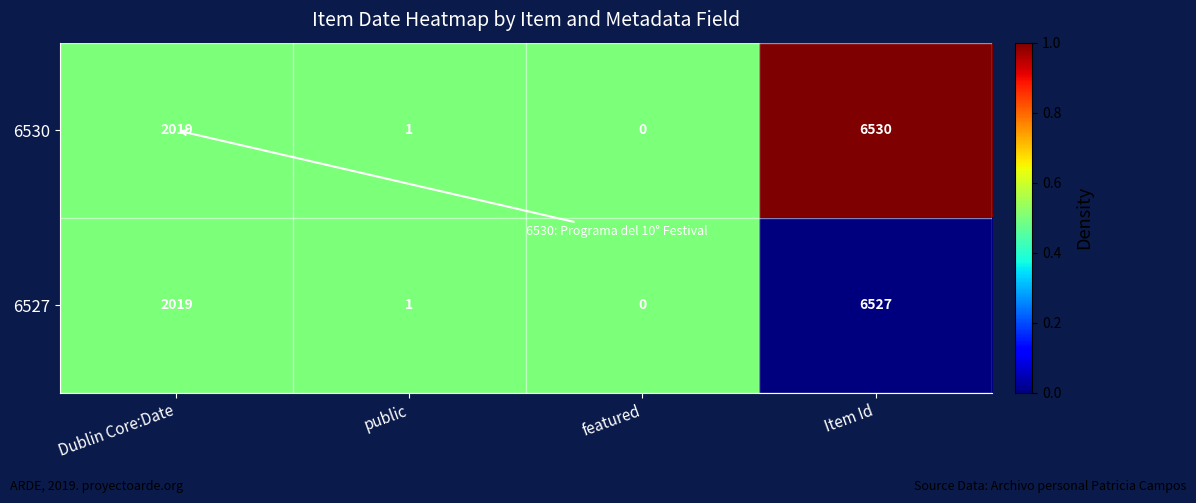

The 6527 series shows 6527 at Item Id. True or false?

True